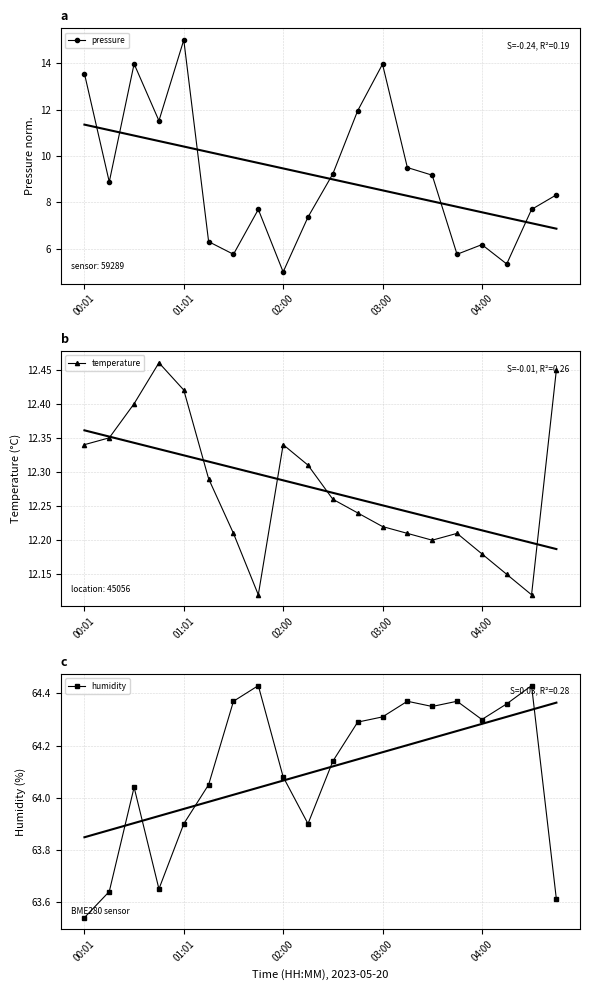

What is the greatest value displayed?

64.4